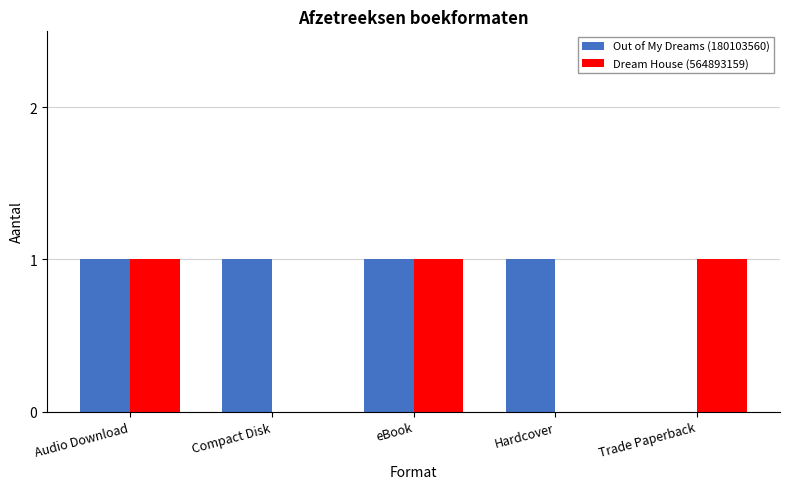

What is the average value of the Out of My Dreams (180103560) series?

1